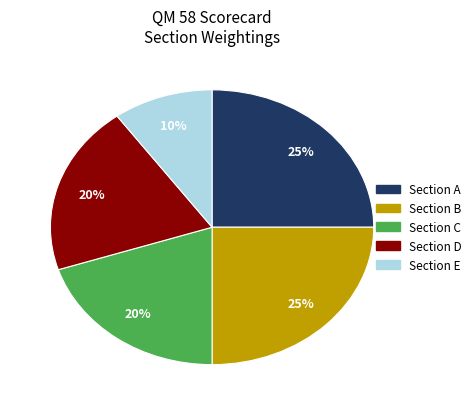

To the nearest percent, what is the average slice percentage?

20%